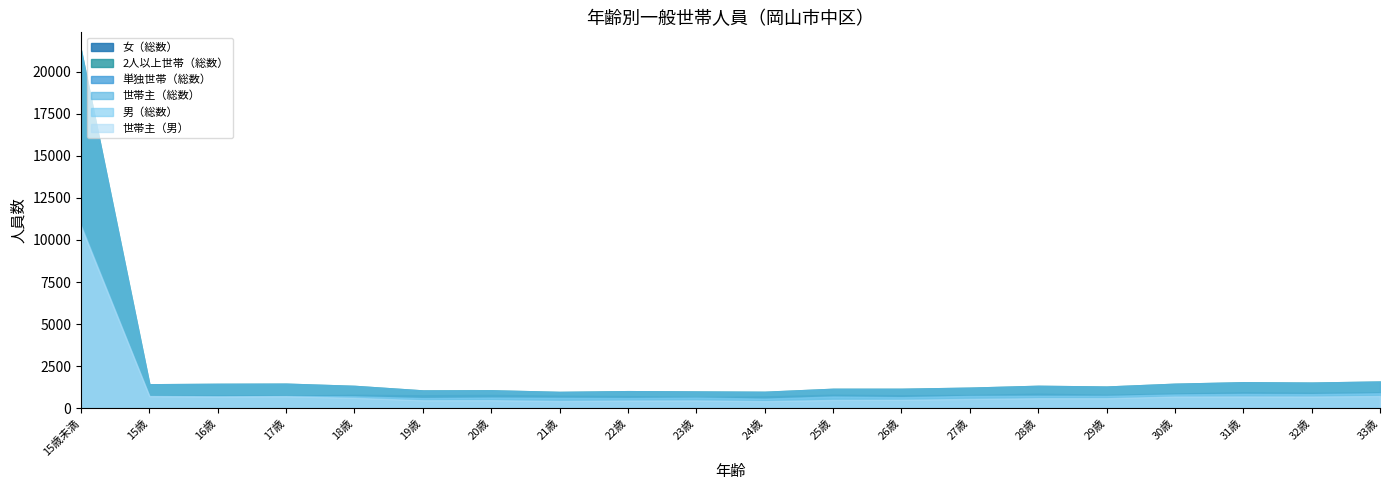

Which series has the largest total across all categories?

2人以上世帯（総数）